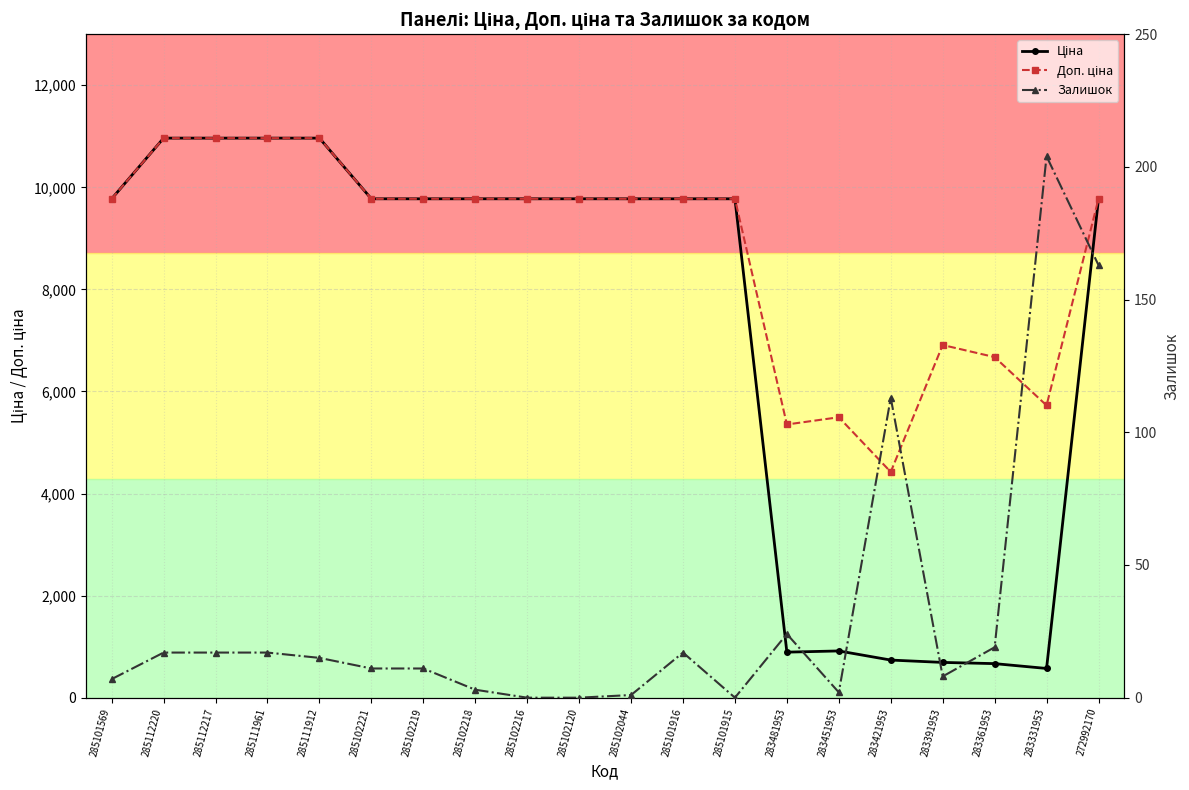

What is the sum of the Залишок values at 285102218 and 285102219?

14.0